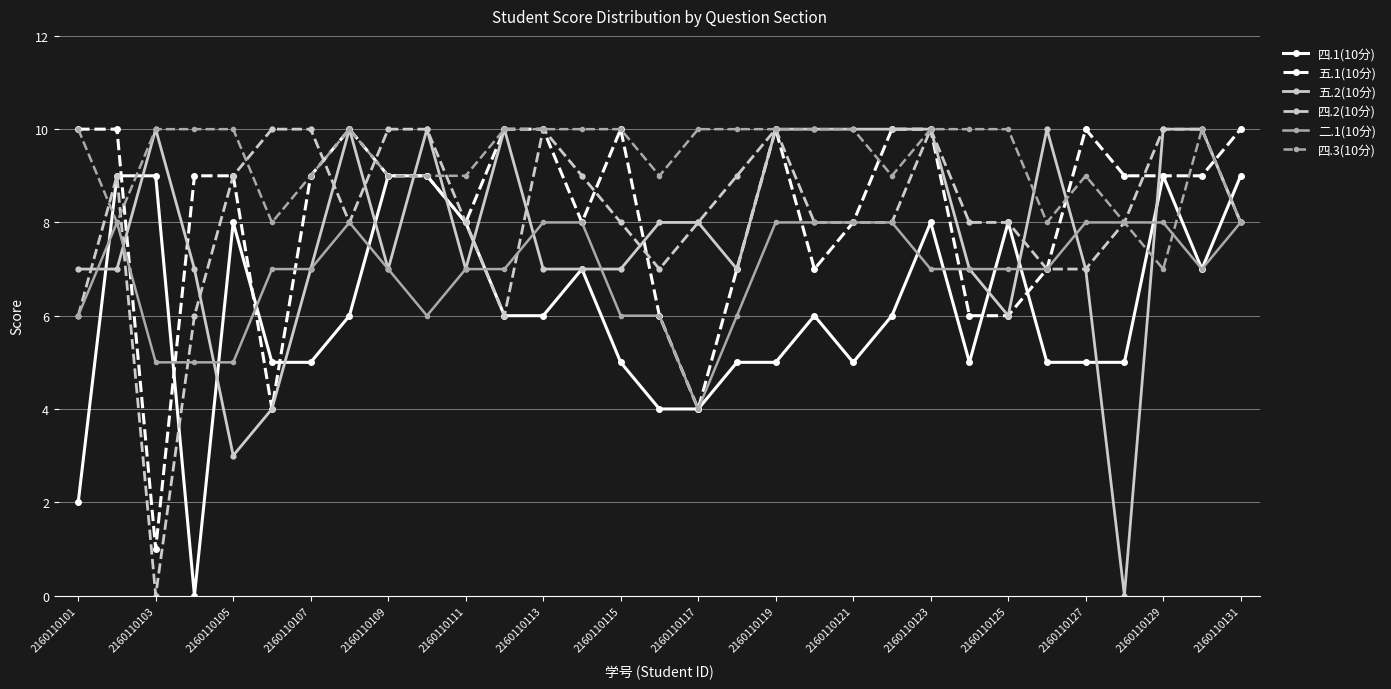

True or false: 五.1(10分) has more than 0 interior local peaks.

True